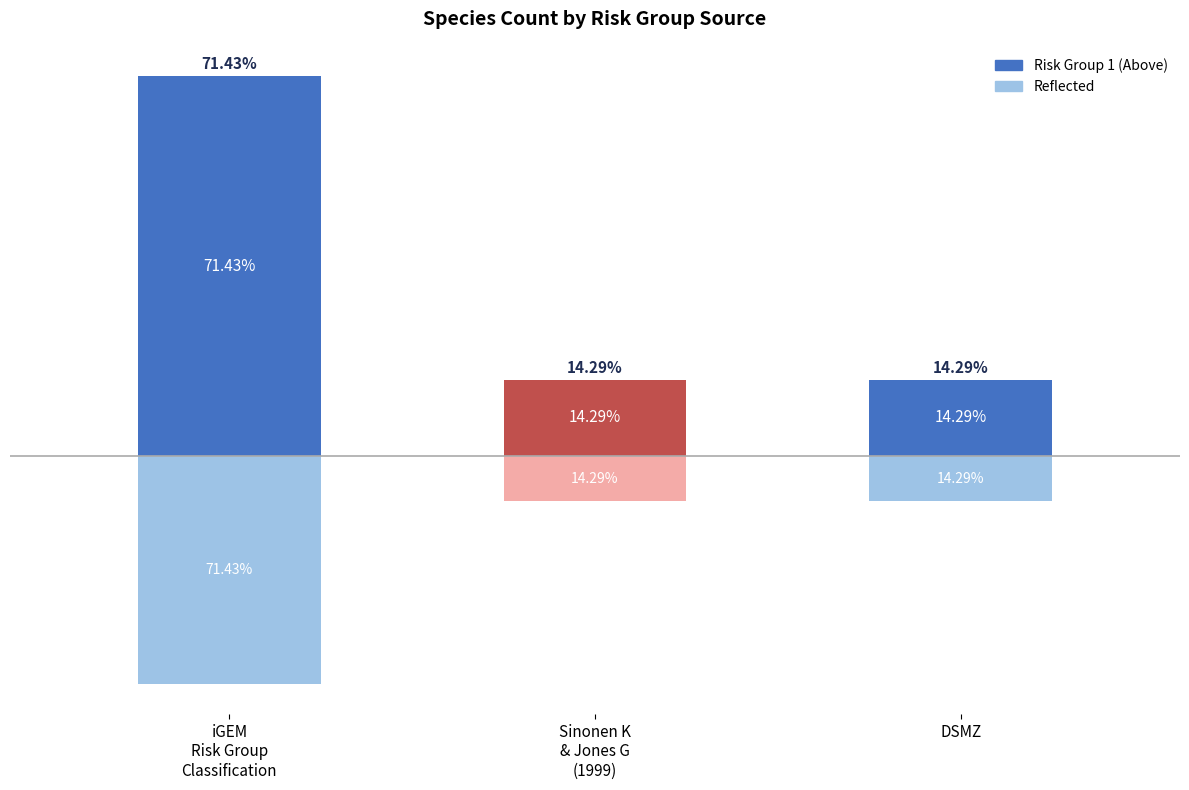

True or false: the data shows 1 at Sinonen K
& Jones G
(1999).

True